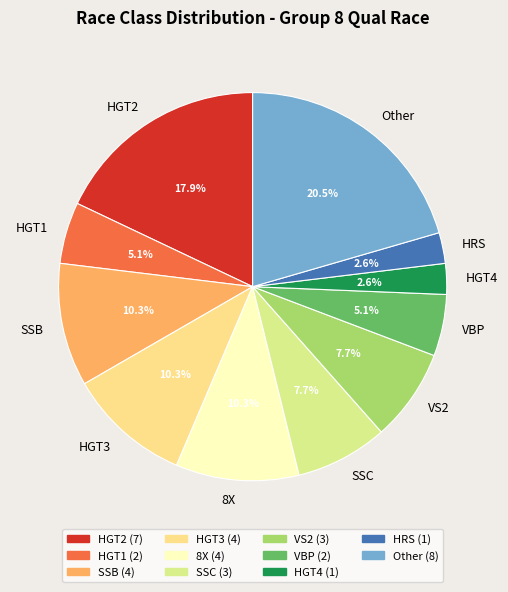

Which slice is the largest?

Other